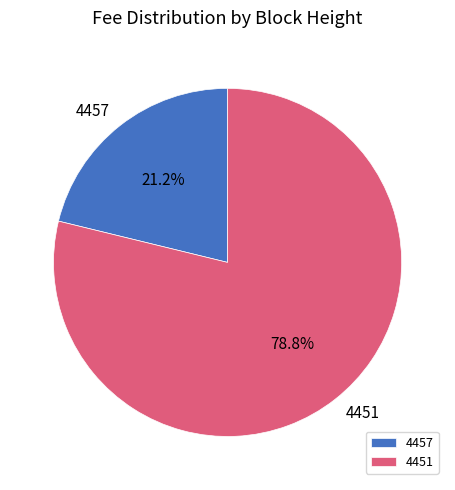

Between 4451 and 4457, which is larger?

4451